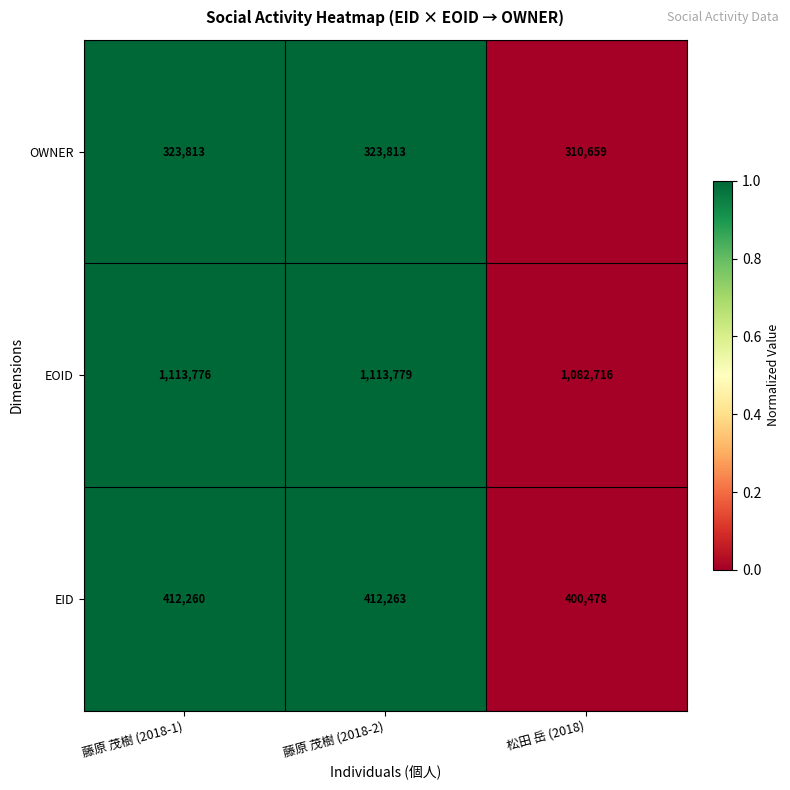

Reading left to right, list all the values displayed in this chart.

OWNER: 323813	323813	310659
EOID: 1113776	1113779	1082716
EID: 412260	412263	400478